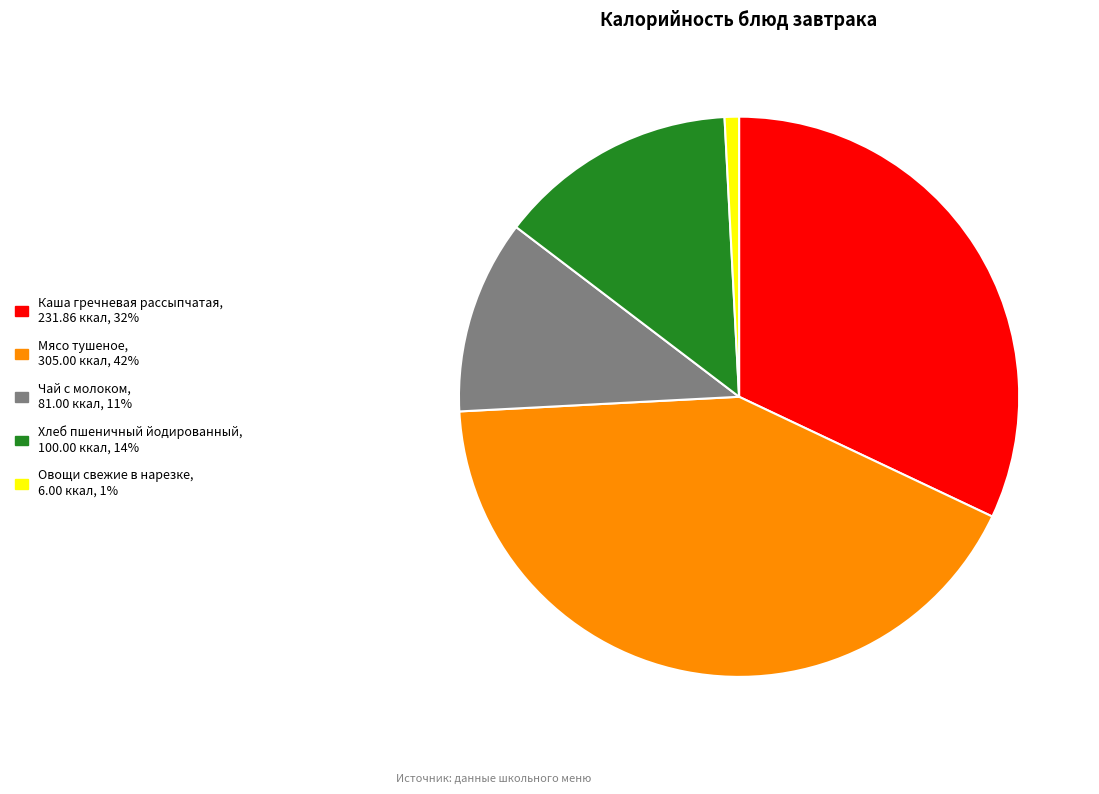

Between Каша гречневая рассыпчатая and Овощи свежие в нарезке, which is larger?

Каша гречневая рассыпчатая